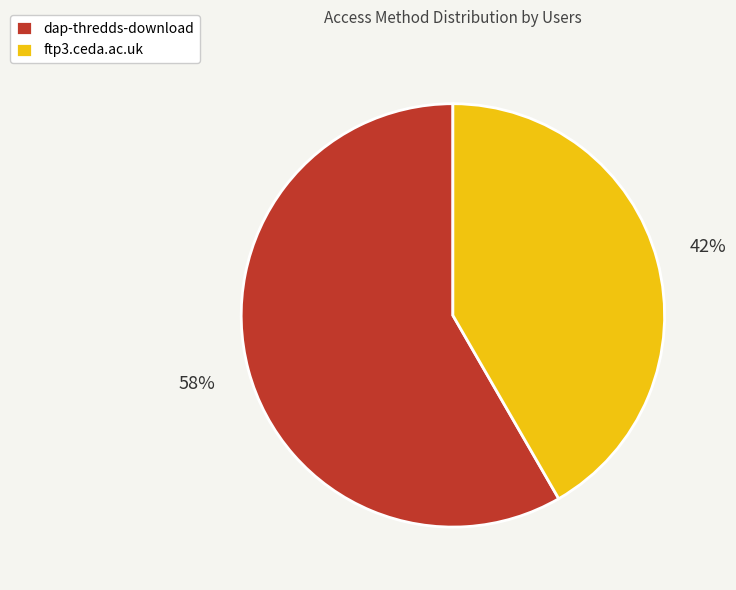

What percentage is the ftp3.ceda.ac.uk slice, to the nearest percent?

42%